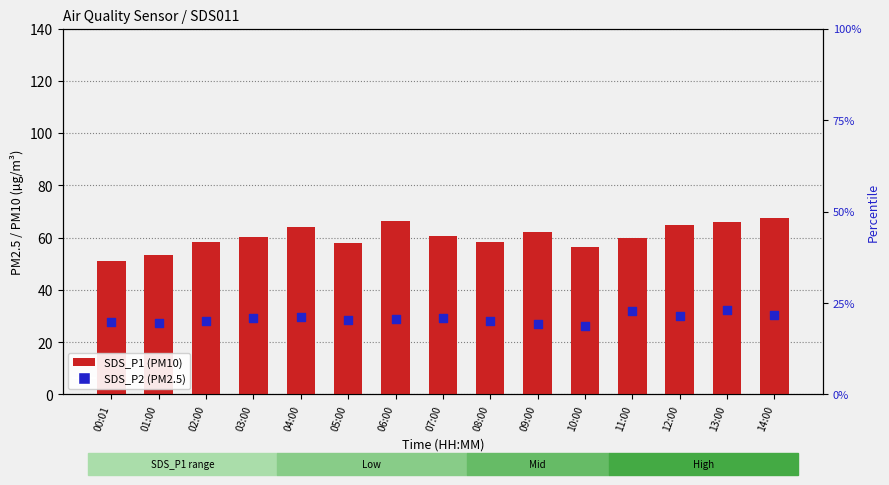

Which series has the largest Y range (max minus min)?

SDS_P1 (PM10)